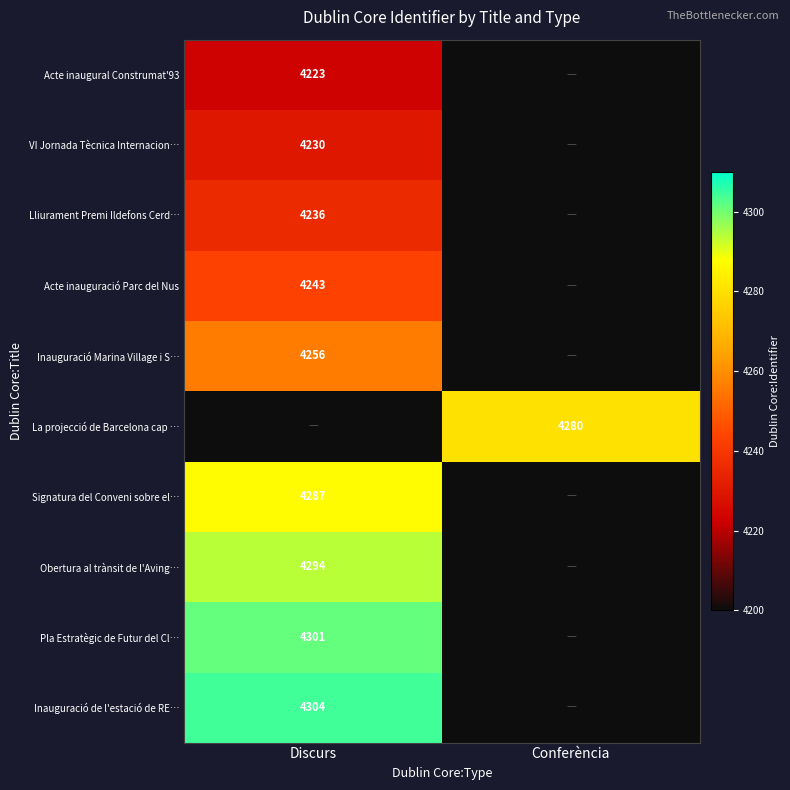

What is the total value across all series at Conferència?

4280